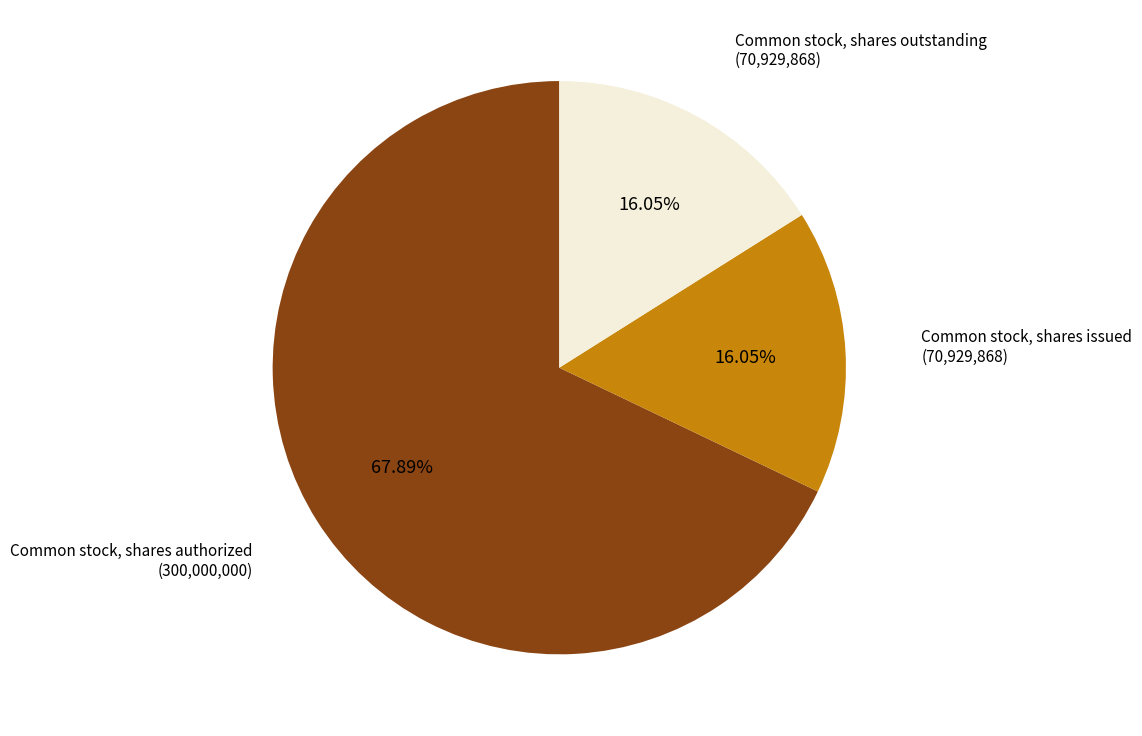

Does any single category account for the majority?

Yes